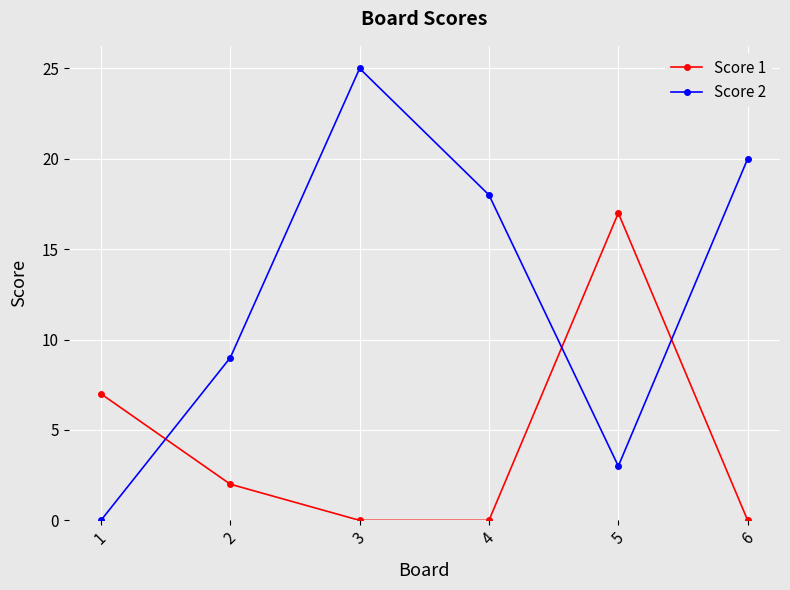

What is the spread (max minus min) of values at 2?

7